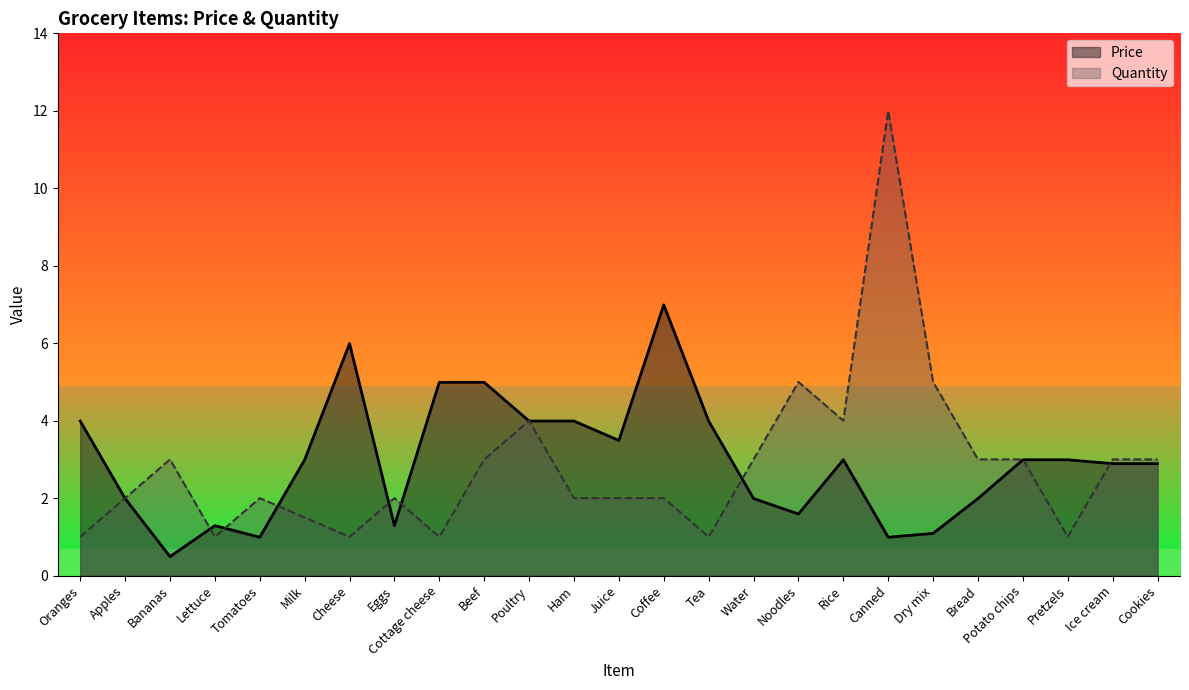

What is the difference between the Price values at Coffee and Milk?

4.0